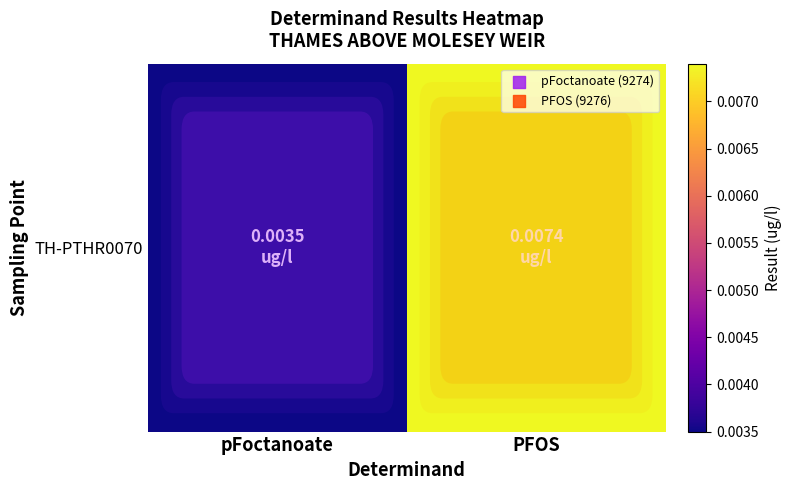

List the labels in order of value, largest first.

PFOS, pFoctanoate